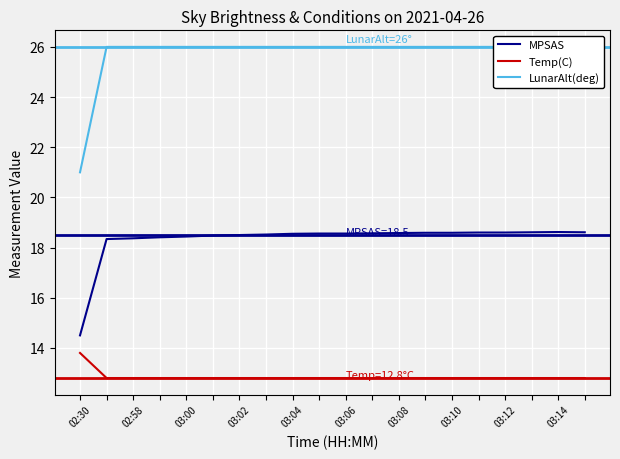

What is the lowest value of the MPSAS series?

14.5